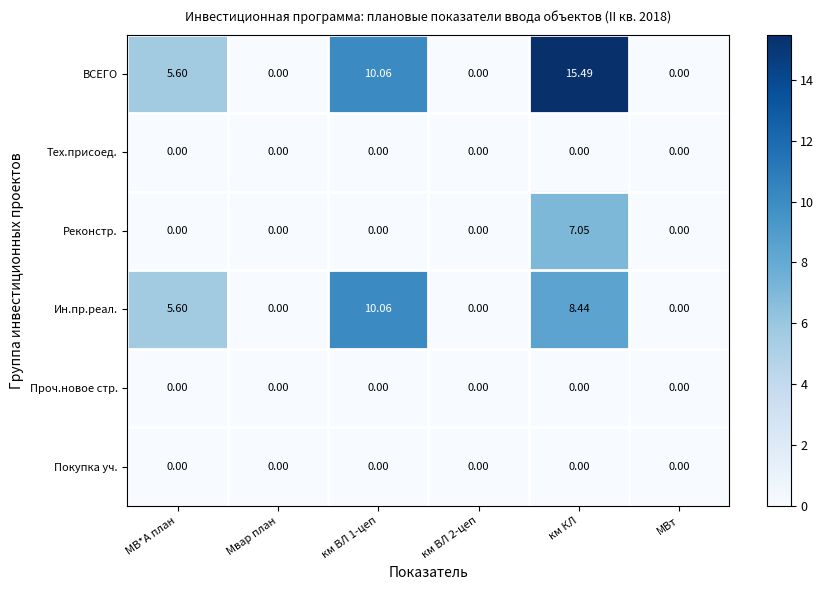

At which label does ВСЕГО first exceed 5?

МВ*А план